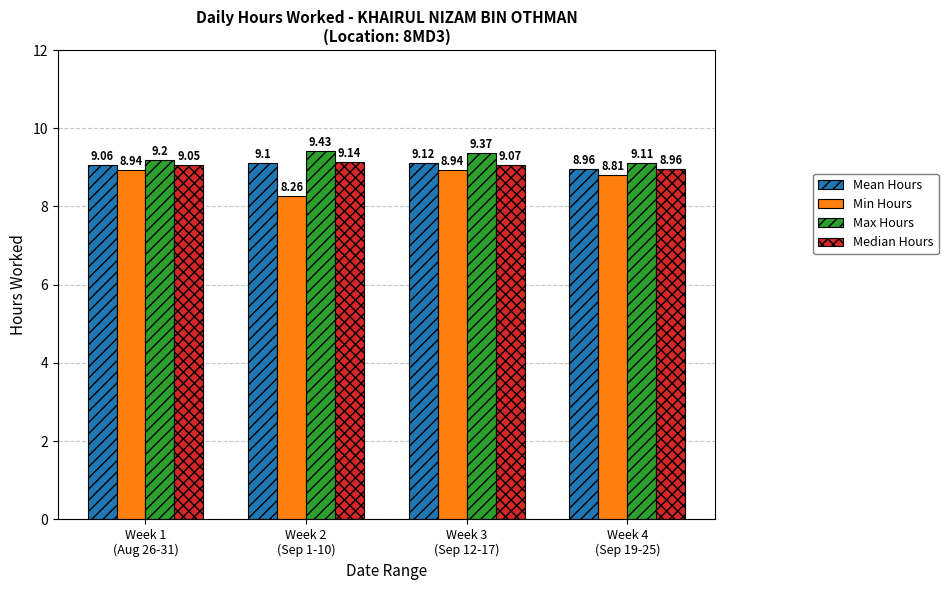

What is the label of the 1st bar from the left?

Week 1
(Aug 26-31)